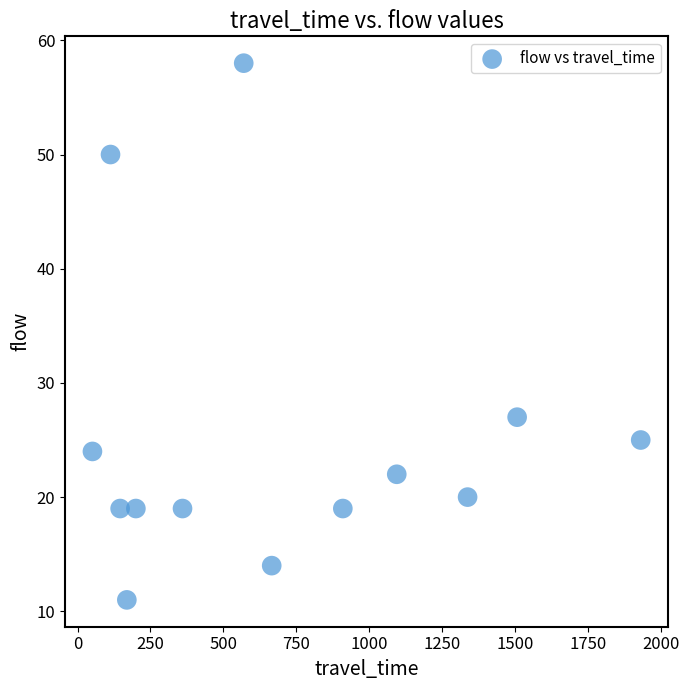

What Y value in the scatter plot is closest to 34?

27